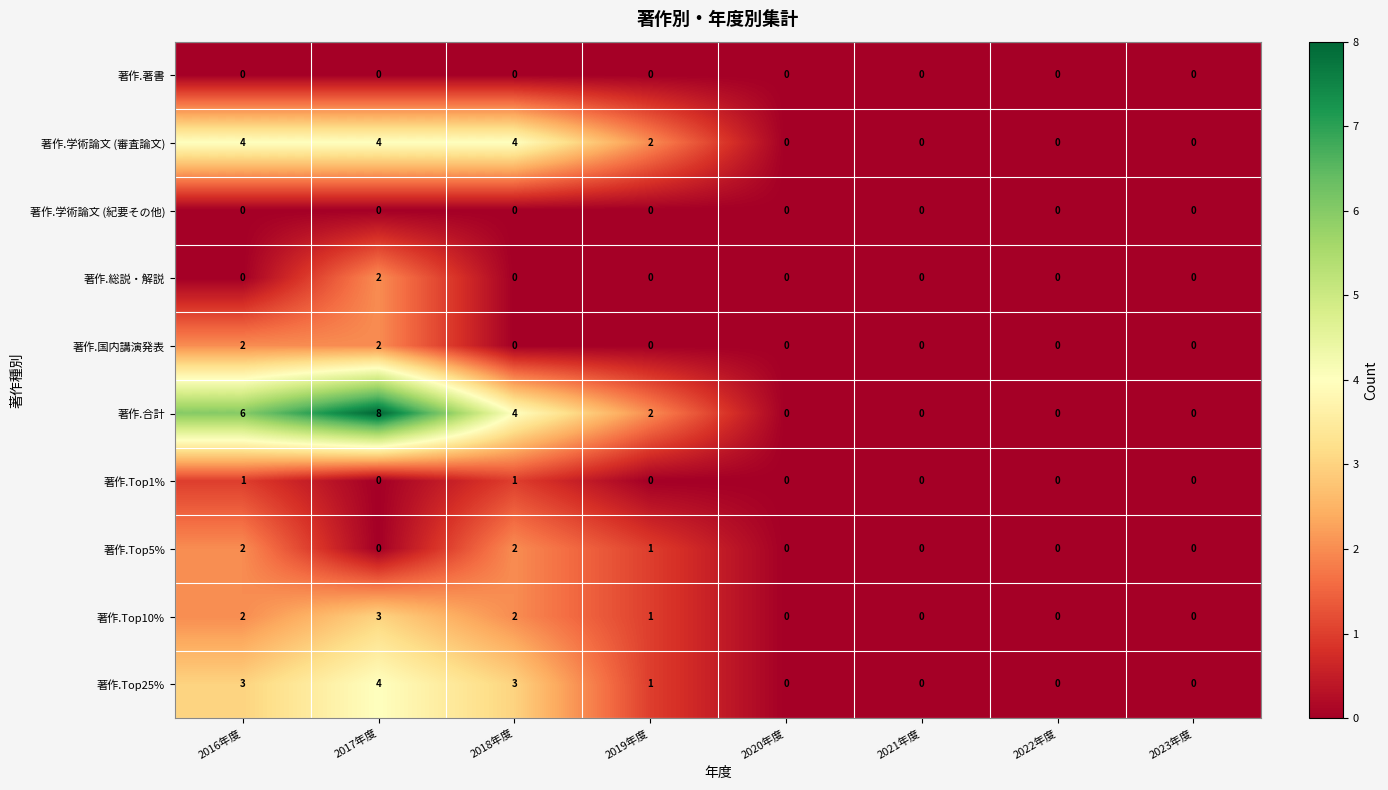

Where does the 著作.合計 series first go above 2?

2016年度